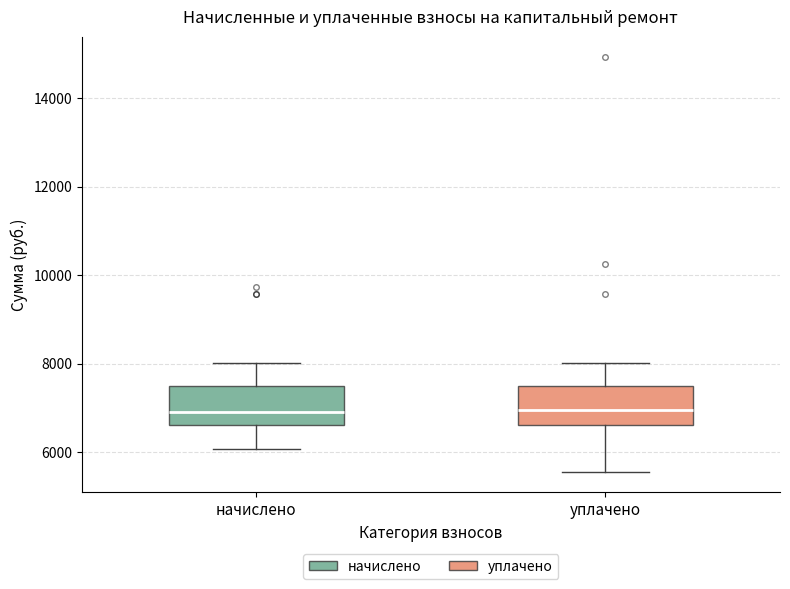

Where is the lower edge of the box for начислено on the y-axis? The values are not printed on the chart, so give them approximately, as read against the axis.

6600